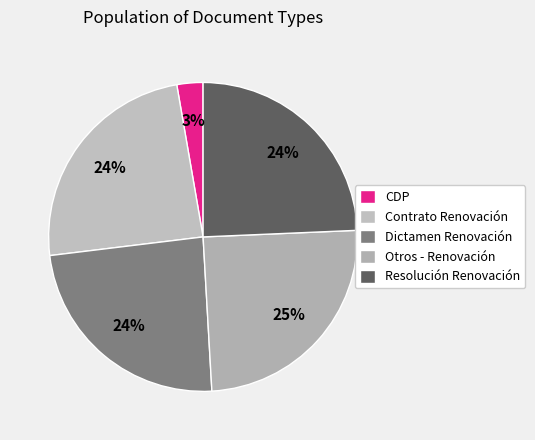

Which slice is the largest?

Otros - Renovación